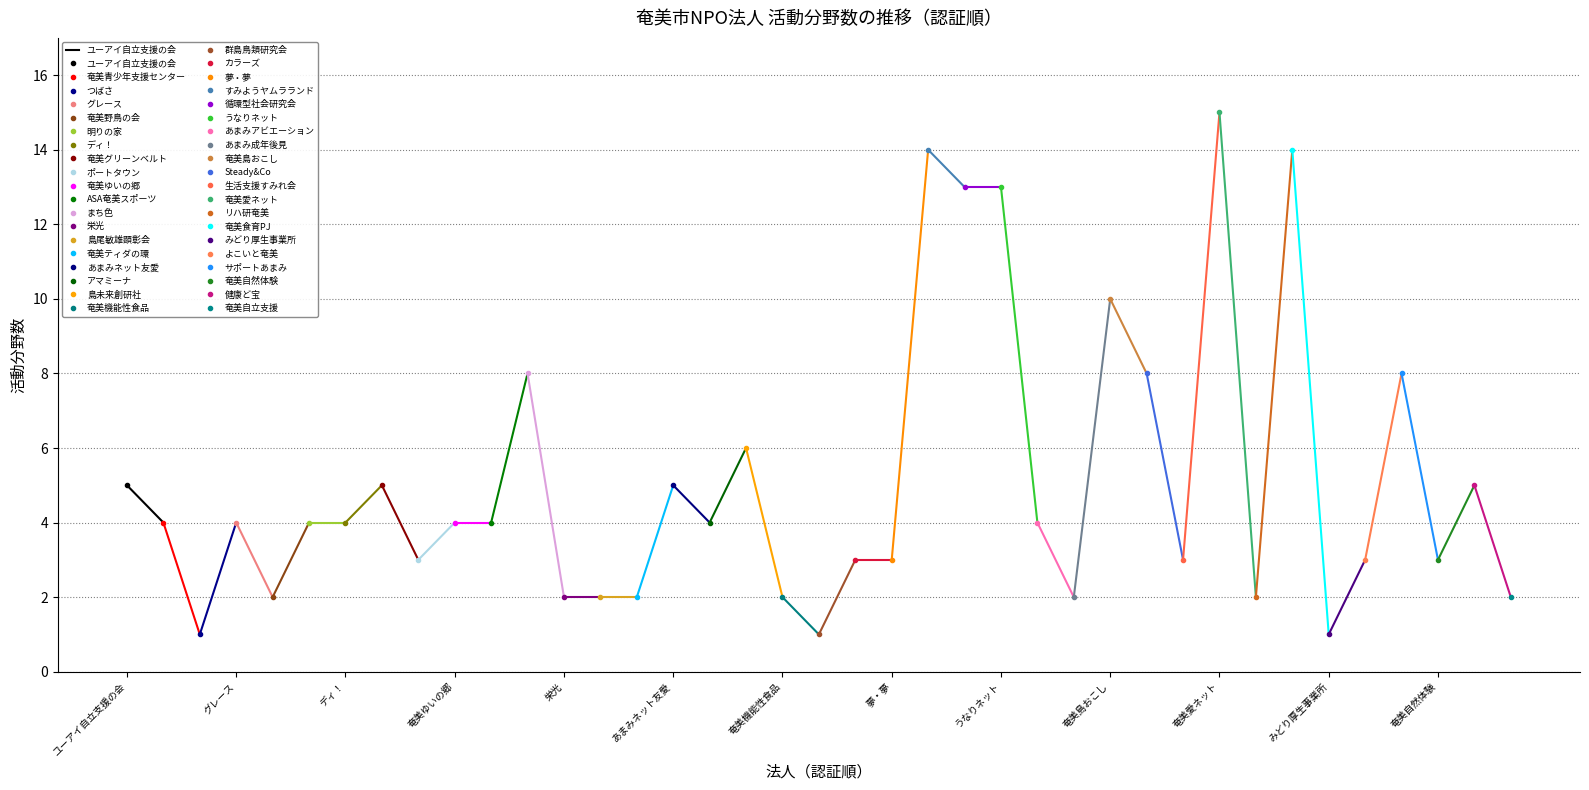

What is the change in value from ユーアイ自立支援の会 to グレース?

-1